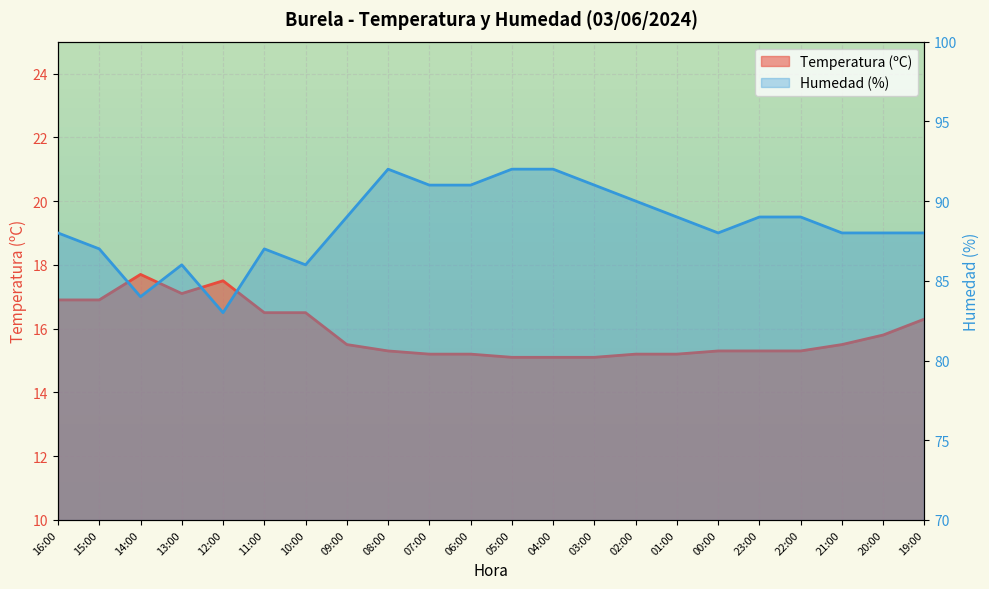

Rank the series by their maximum value, from lowest to highest.

Temperatura (ºC), Humedad (%)